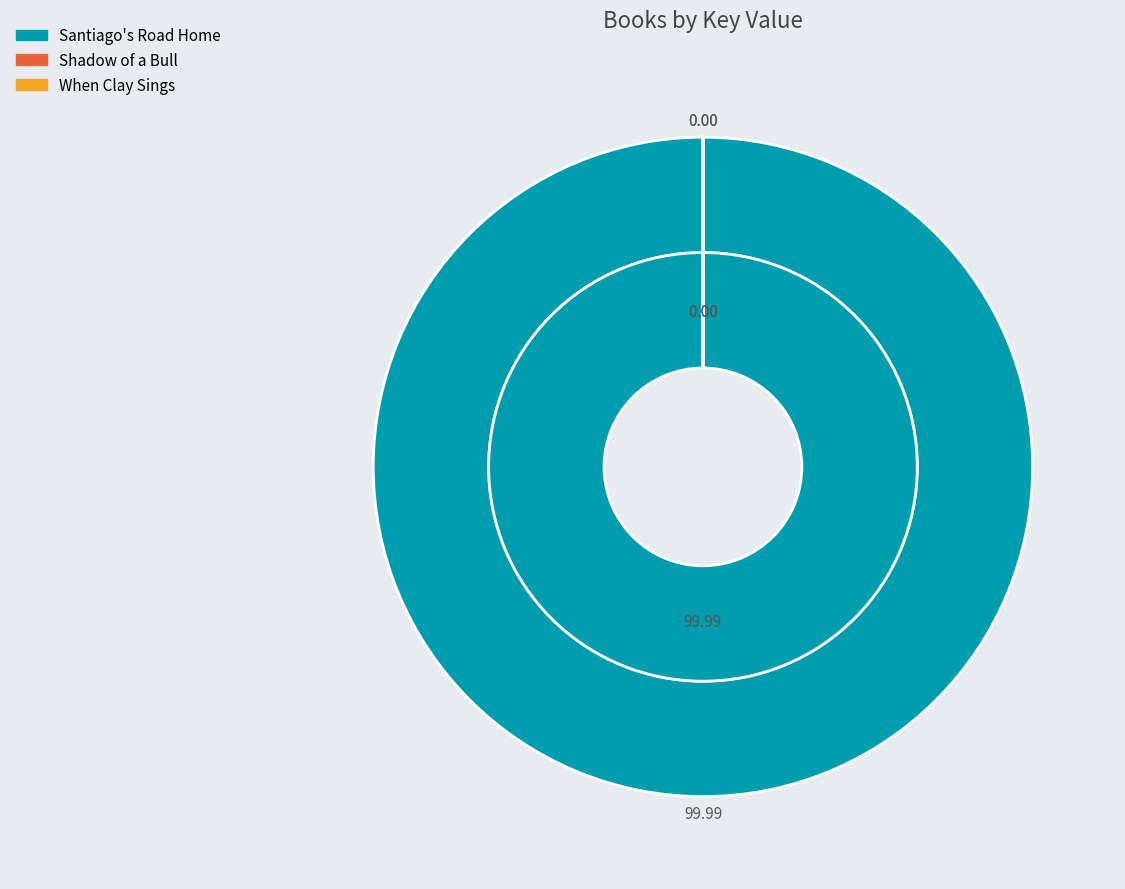

Is it true that Santiago's Road Home is 100% of the pie?

True